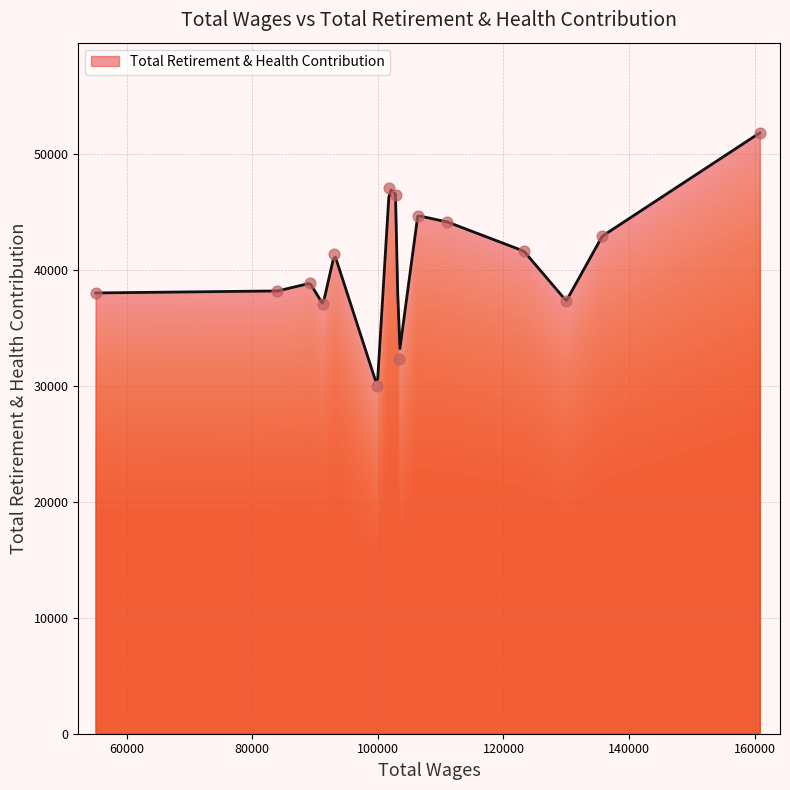

What is the ratio of the value at 93085.0 to the value at 83999.0?

1.1